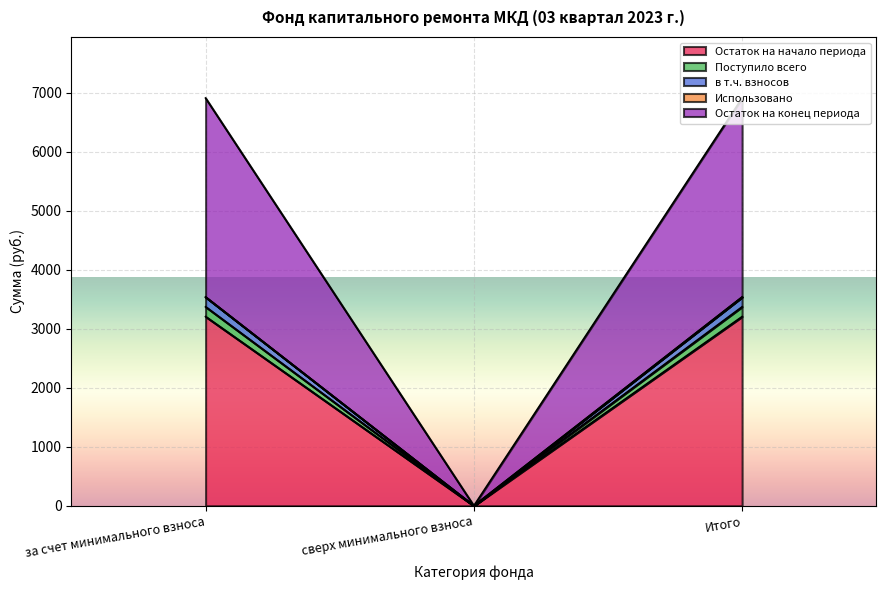

True or false: Остаток на начало периода has a value of 0.0 at сверх минимального взноса.

True